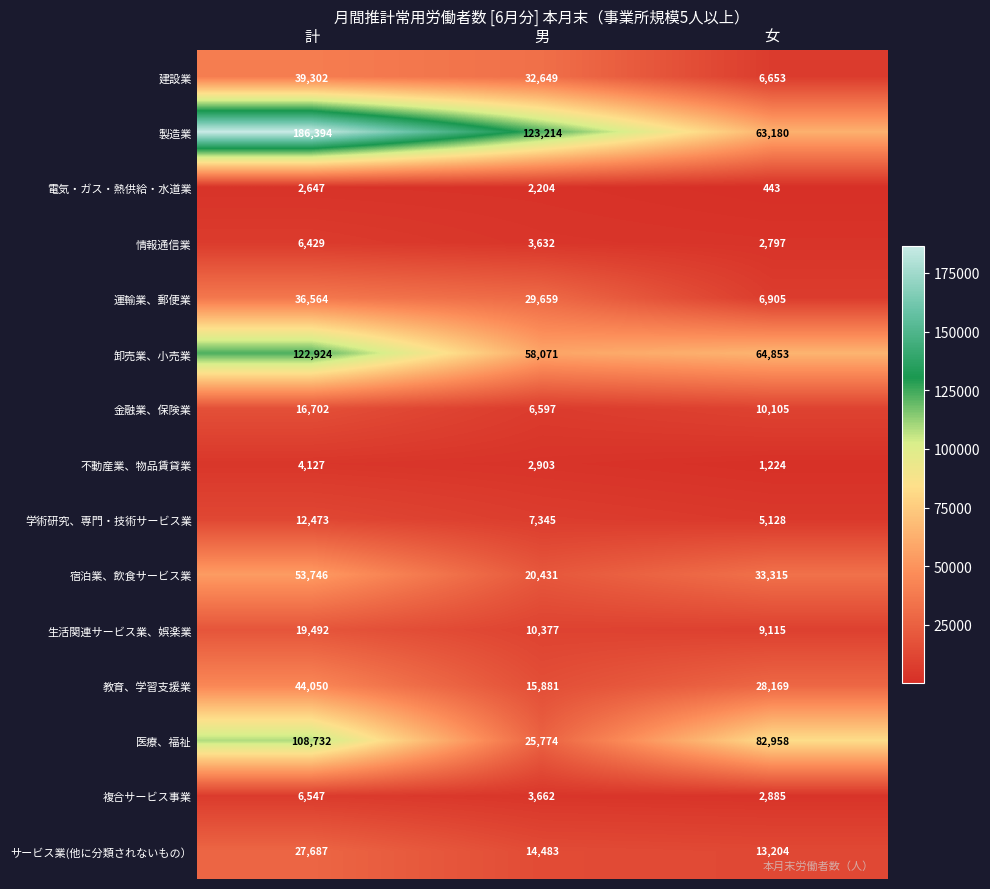

True or false: 不動産業、物品賃貸業 has a value of 1224 at 女.

True